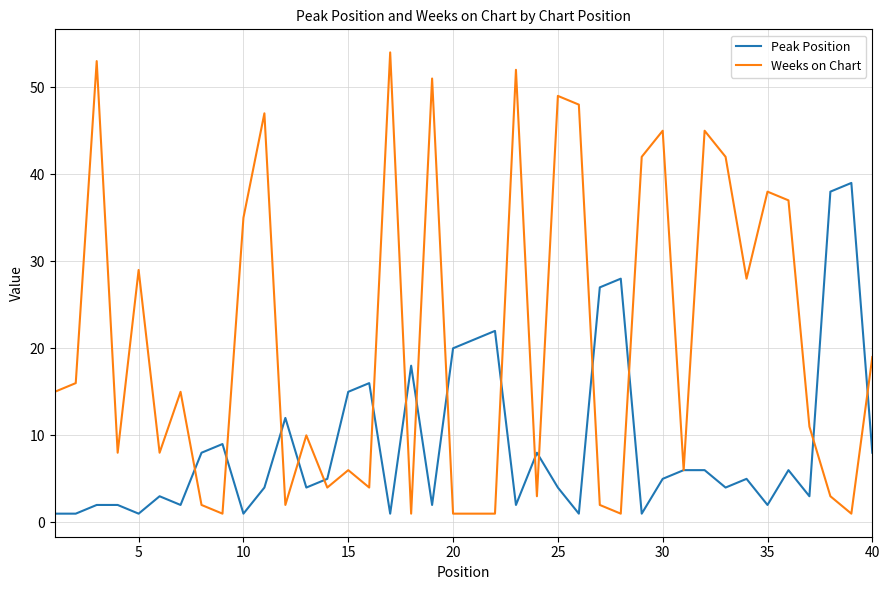

What is the greatest value displayed?

54